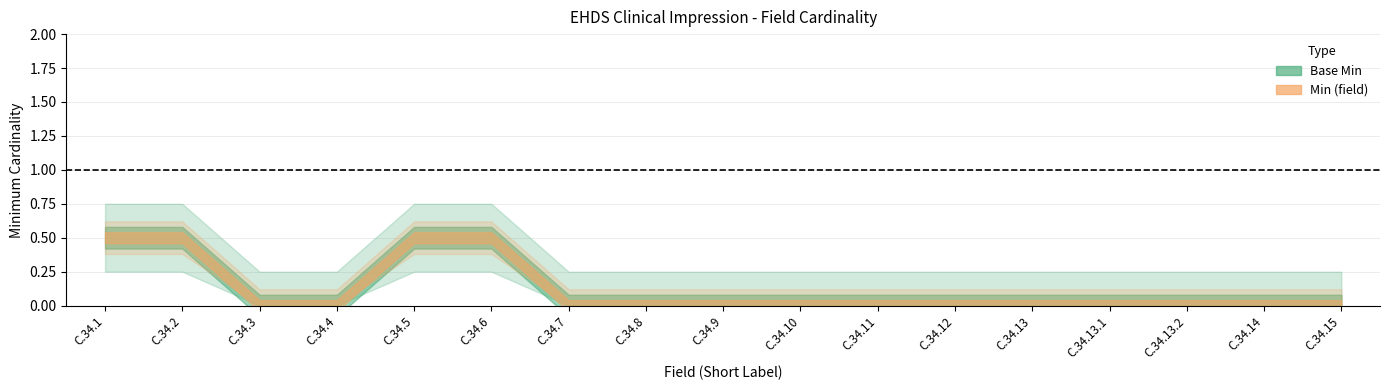

What is the difference between the Base Min values at C.34.1 and C.34.13.1?

1